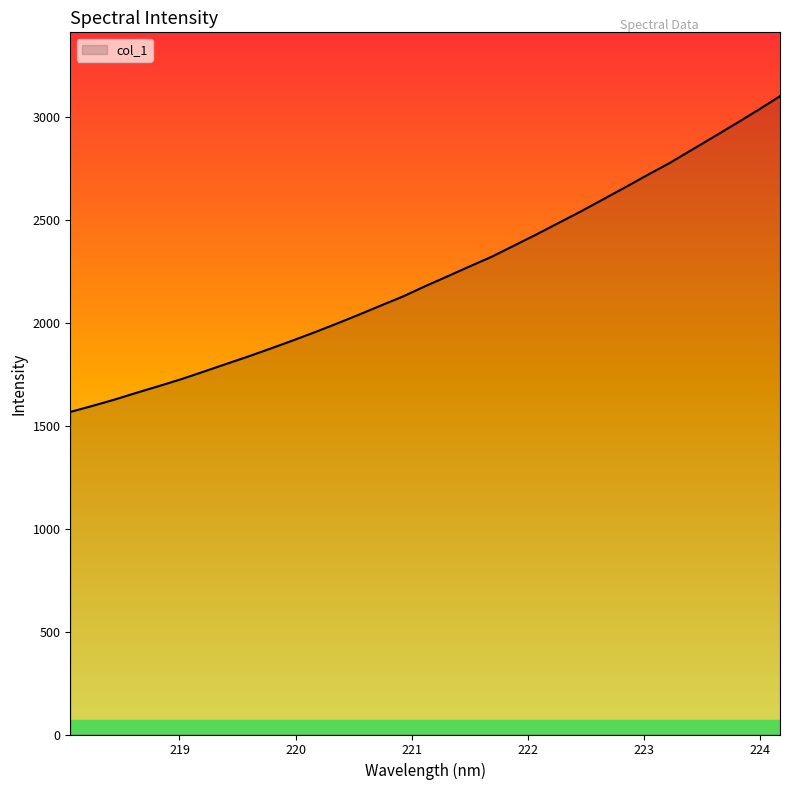

What is the minimum value shown in the chart?

1568.4